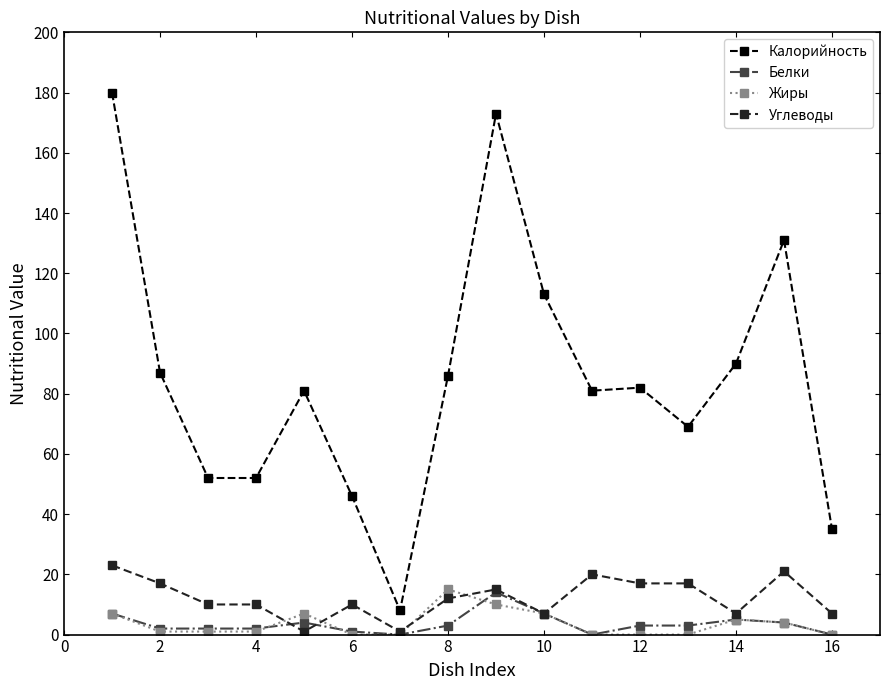

Which series has the largest range (max minus min)?

Калорийность